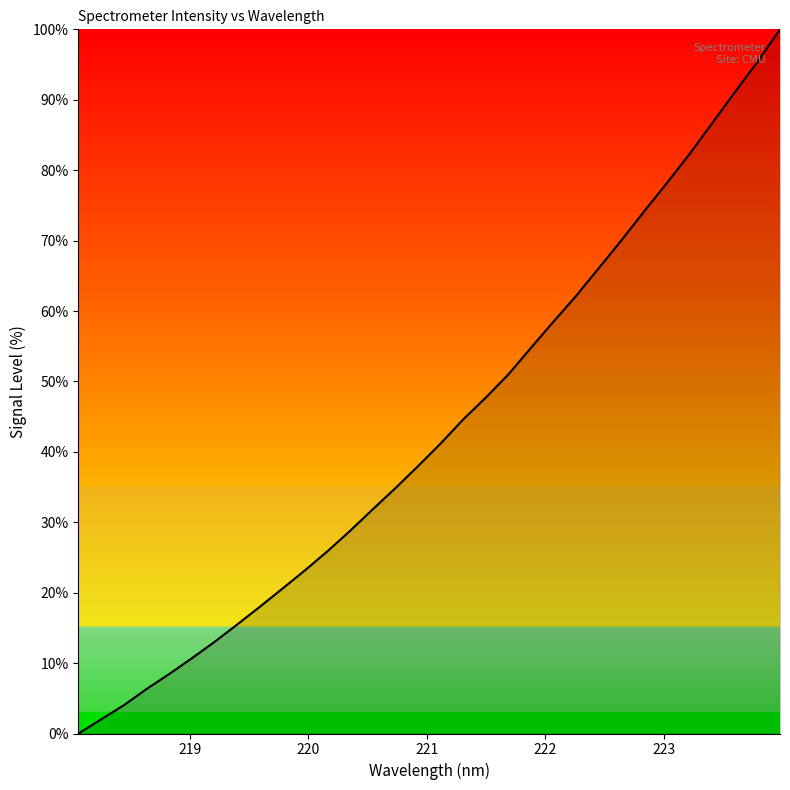

Reading left to right, extract all data points from this chart.

0.0	2.0	4.0	6.3	8.4	10.7	13.0	15.5	18.0	20.6	23.2	25.9	28.8	31.9	34.9	38.0	41.2	44.6	47.7	51.0	54.8	58.6	62.2	66.1	70.1	74.2	78.2	82.3	86.7	91.1	95.4	100.0